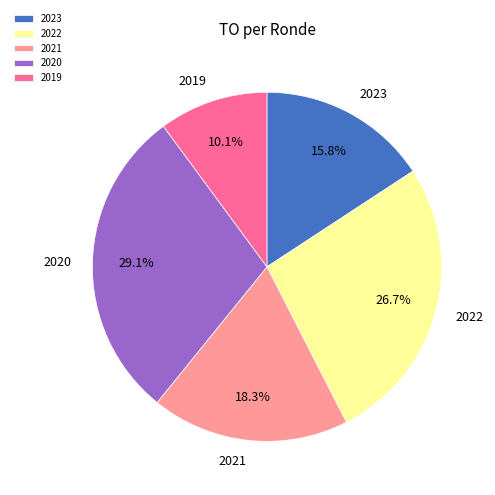

Which category has the smallest portion of the pie?

2019